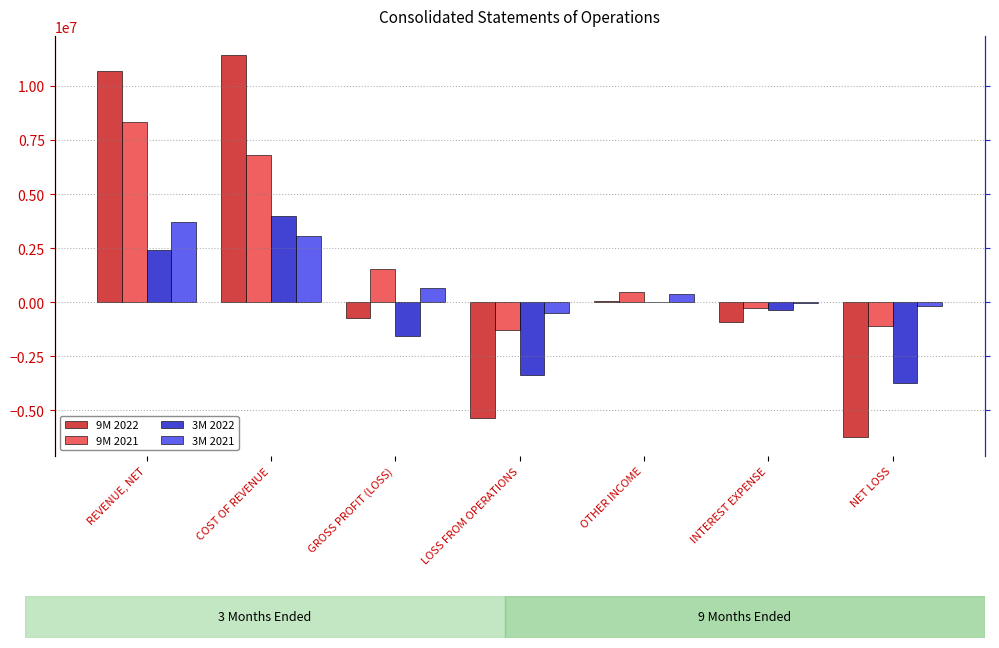

What is the value of the 3M 2021 bar at the 6th from the left?

-55486